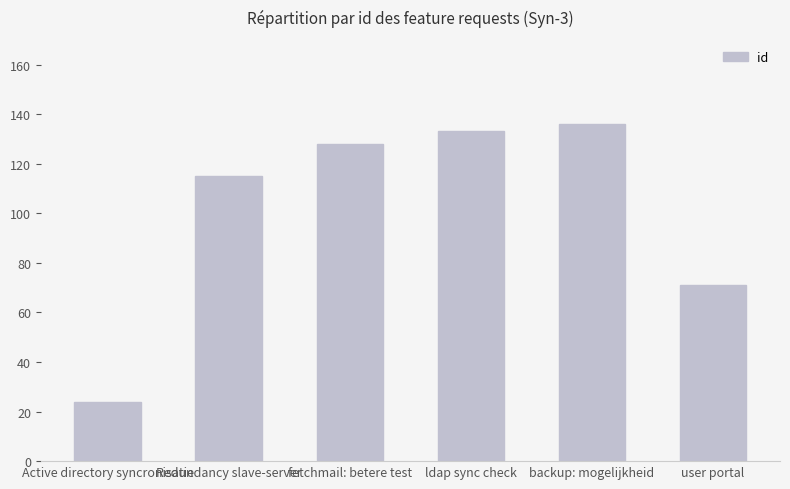

Where is the data nearest to the value 80?

user portal